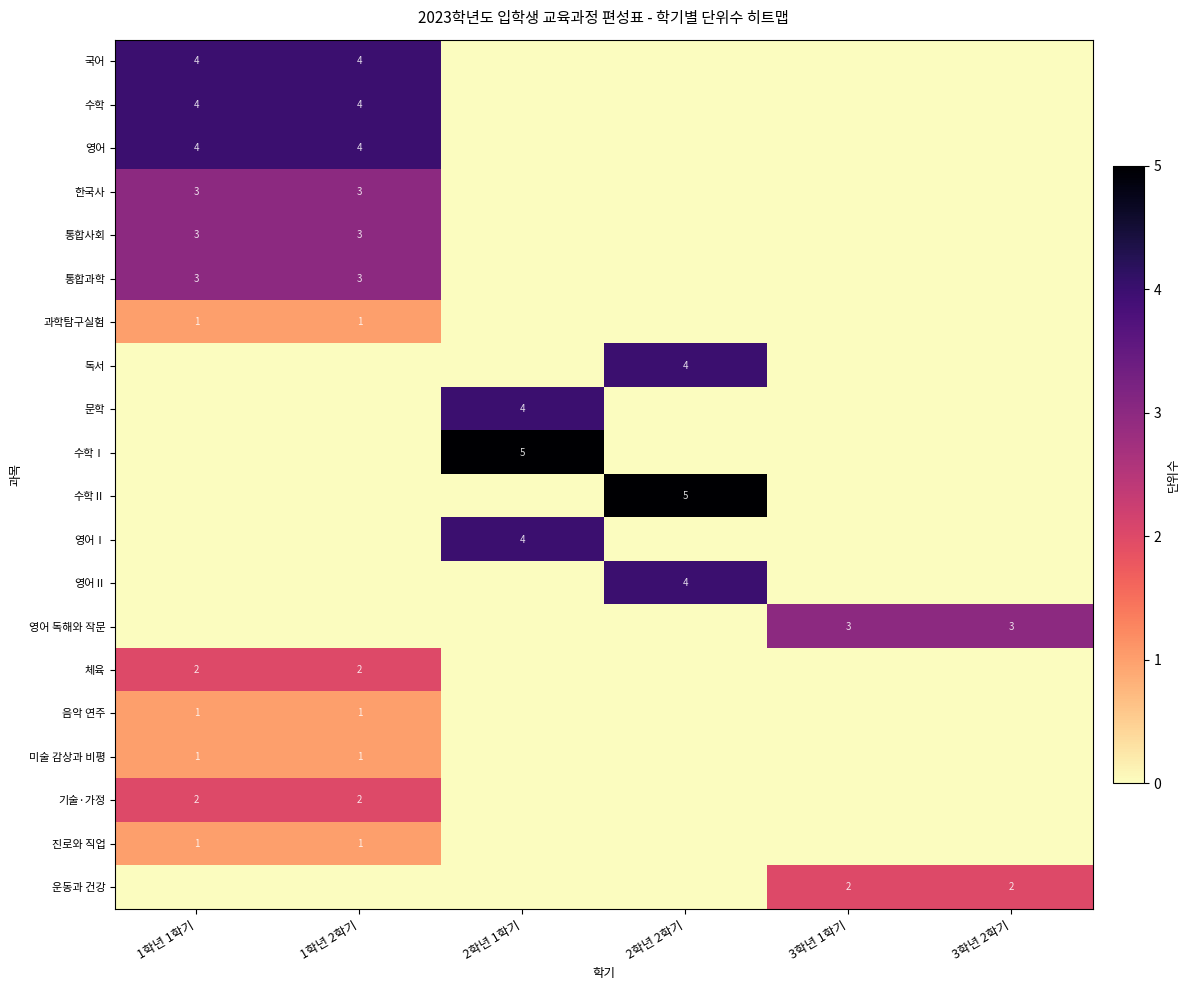

True or false: 통합사회 has a value of 3 at 1학년 2학기.

True